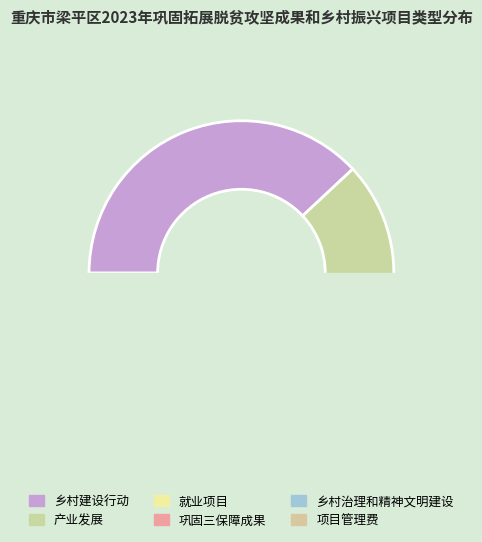

What is the smallest slice in the pie chart?

项目管理费